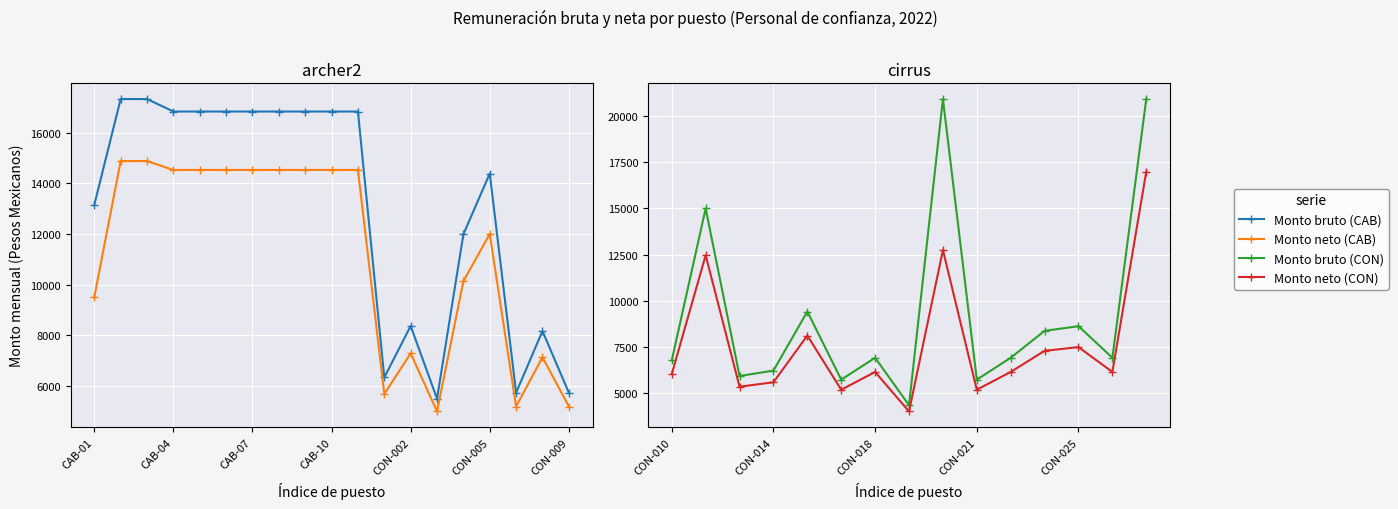

What is the smallest value displayed?

4018.6